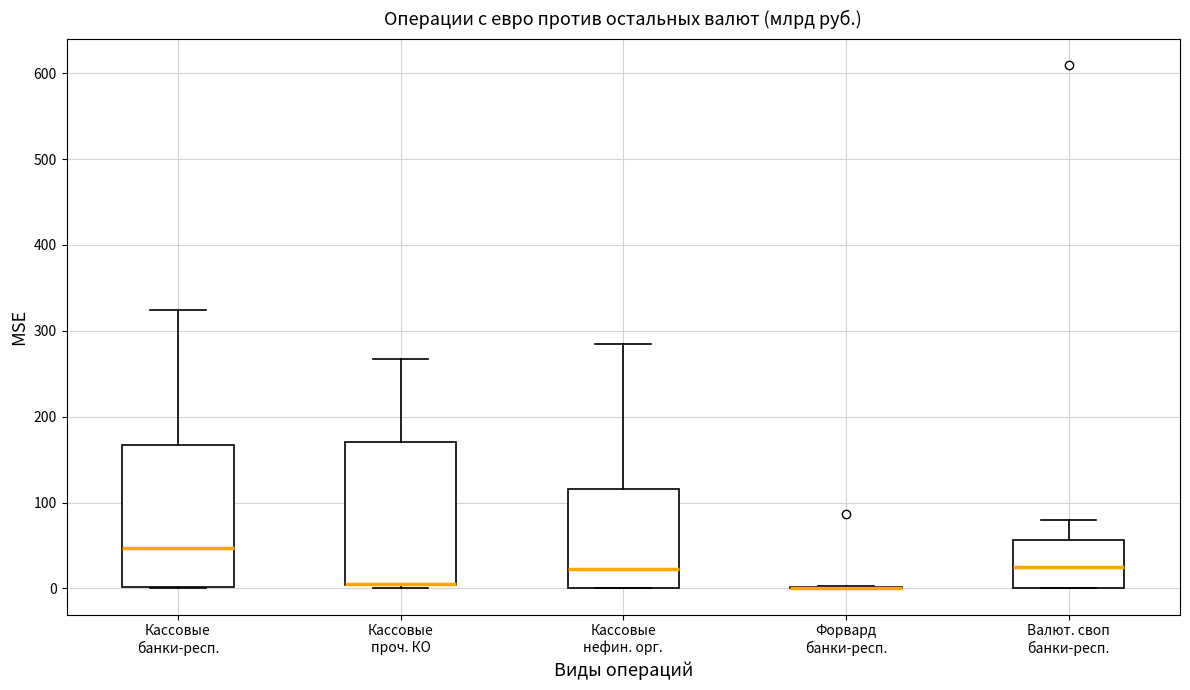

Reading left to right, read every box against the y-axis: the position of its median line, the range the box covers, and the ends of its whiskers. The values are not printed on the chart, so give them approximately, as read against the axis.

Кассовые банки-респ.: median 50, box 0 to 170, whiskers 0 to 320
Кассовые проч. КО: median 0 (drawn on the box's lower edge), box 0 to 170, whiskers 0 (just below the box's lower edge) to 270
Кассовые нефин. орг.: median 20, box 0 to 120, whiskers 0 to 290
Форвард банки-респ.: box collapsed to a line at 0, whiskers 0 to 0
Валют. своп банки-респ.: median 30, box 0 to 60, whiskers 0 to 80